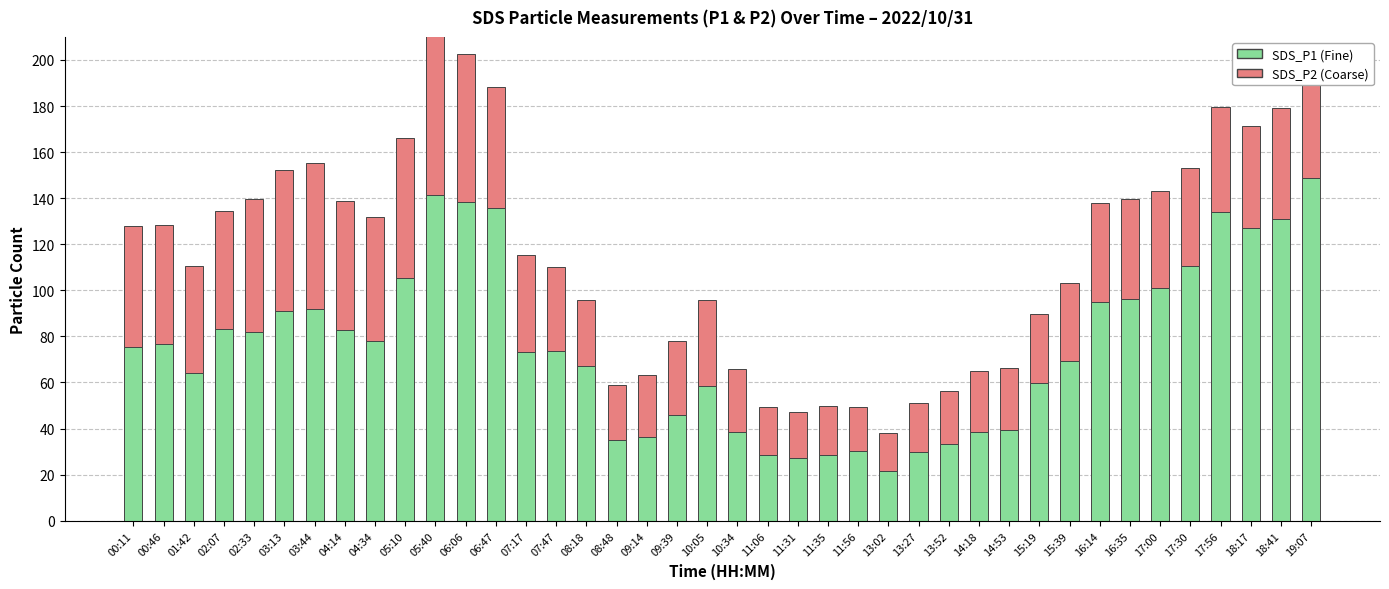

At which label does SDS_P1 reach its peak?

19:07